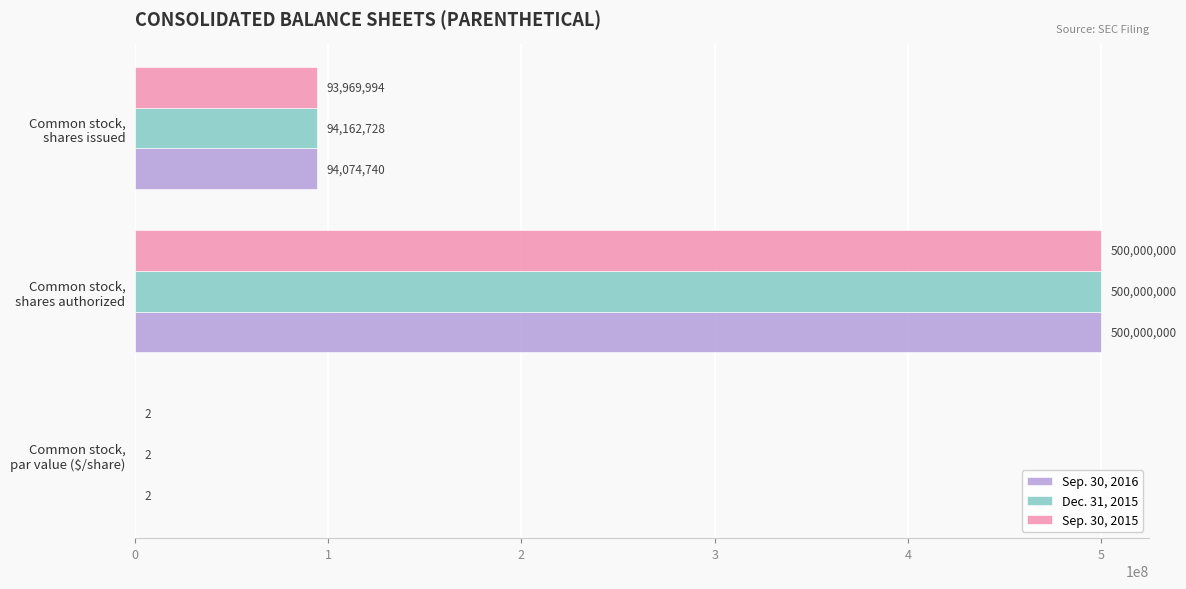

Which series has the largest total across all categories?

Dec. 31, 2015